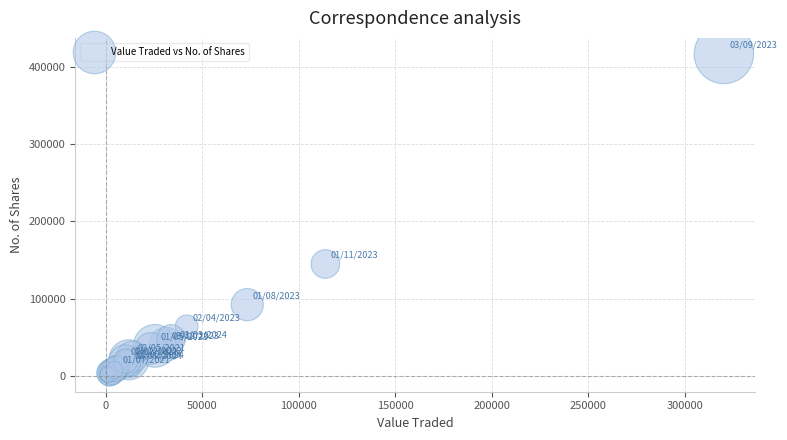

What Y value in the scatter plot is closest to 208598?

144833